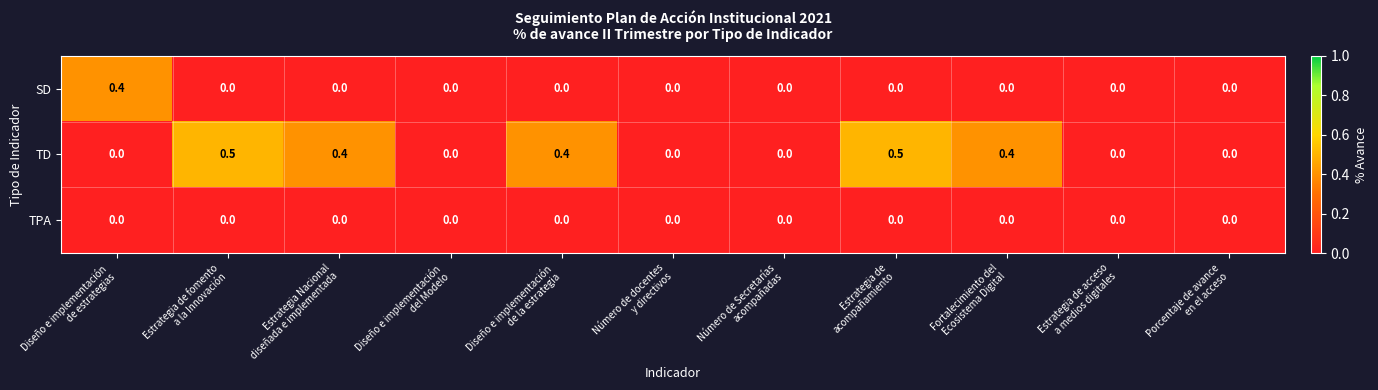

How many SD values are between 0 and 1?

11